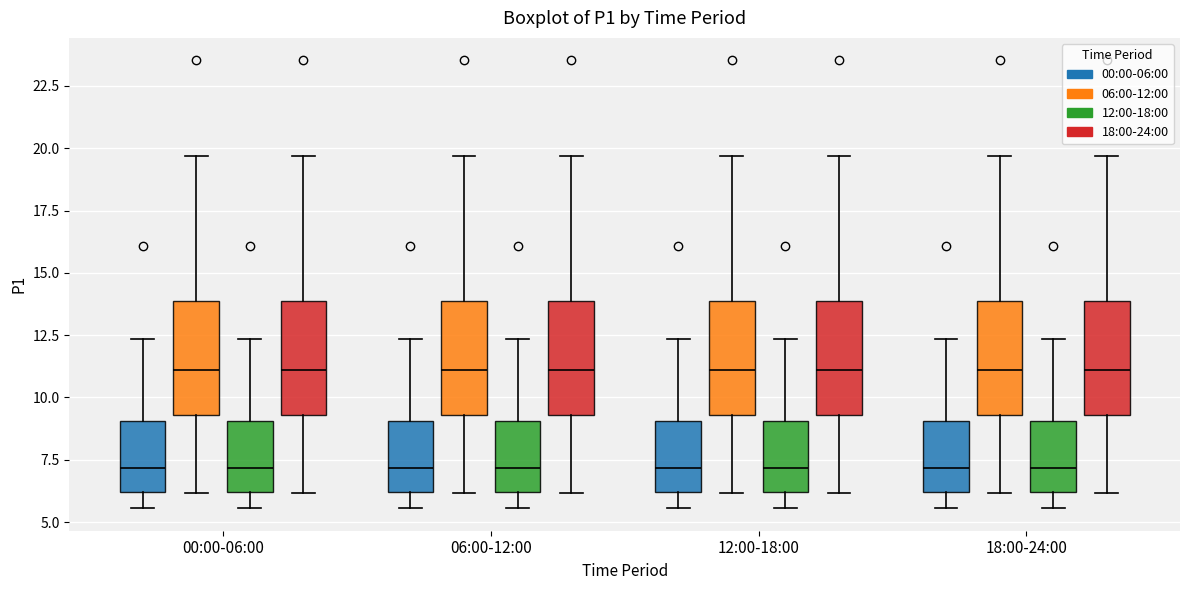

Reading left to right, read every box against the y-axis: the position of its median line, the range the box covers, and the ends of its whiskers. The values are not printed on the chart, so give them approximately, as read against the axis.

00:00-06:00 (00:00-06:00): median 7.0, box 6.0 to 9.0, whiskers 5.5 to 12.5
00:00-06:00 (06:00-12:00): median 11.0, box 9.5 to 14.0, whiskers 6.0 to 19.5
00:00-06:00 (12:00-18:00): median 7.0, box 6.0 to 9.0, whiskers 5.5 to 12.5
00:00-06:00 (18:00-24:00): median 11.0, box 9.5 to 14.0, whiskers 6.0 to 19.5
06:00-12:00 (00:00-06:00): median 7.0, box 6.0 to 9.0, whiskers 5.5 to 12.5
06:00-12:00 (06:00-12:00): median 11.0, box 9.5 to 14.0, whiskers 6.0 to 19.5
06:00-12:00 (12:00-18:00): median 7.0, box 6.0 to 9.0, whiskers 5.5 to 12.5
06:00-12:00 (18:00-24:00): median 11.0, box 9.5 to 14.0, whiskers 6.0 to 19.5
12:00-18:00 (00:00-06:00): median 7.0, box 6.0 to 9.0, whiskers 5.5 to 12.5
12:00-18:00 (06:00-12:00): median 11.0, box 9.5 to 14.0, whiskers 6.0 to 19.5
12:00-18:00 (12:00-18:00): median 7.0, box 6.0 to 9.0, whiskers 5.5 to 12.5
12:00-18:00 (18:00-24:00): median 11.0, box 9.5 to 14.0, whiskers 6.0 to 19.5
18:00-24:00 (00:00-06:00): median 7.0, box 6.0 to 9.0, whiskers 5.5 to 12.5
18:00-24:00 (06:00-12:00): median 11.0, box 9.5 to 14.0, whiskers 6.0 to 19.5
18:00-24:00 (12:00-18:00): median 7.0, box 6.0 to 9.0, whiskers 5.5 to 12.5
18:00-24:00 (18:00-24:00): median 11.0, box 9.5 to 14.0, whiskers 6.0 to 19.5